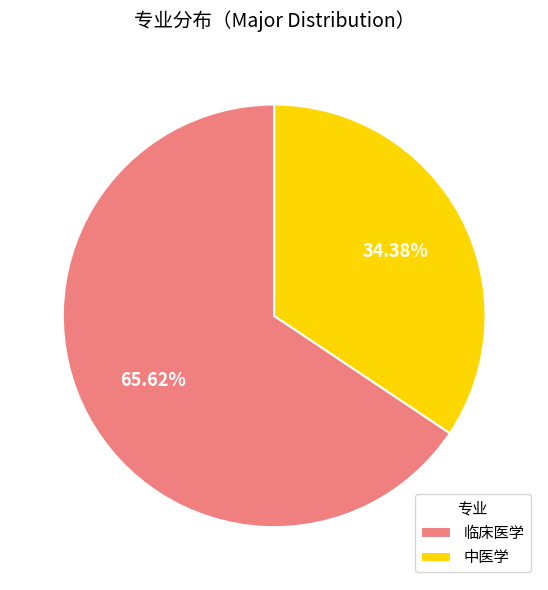

Which slice represents more than half of the pie?

临床医学